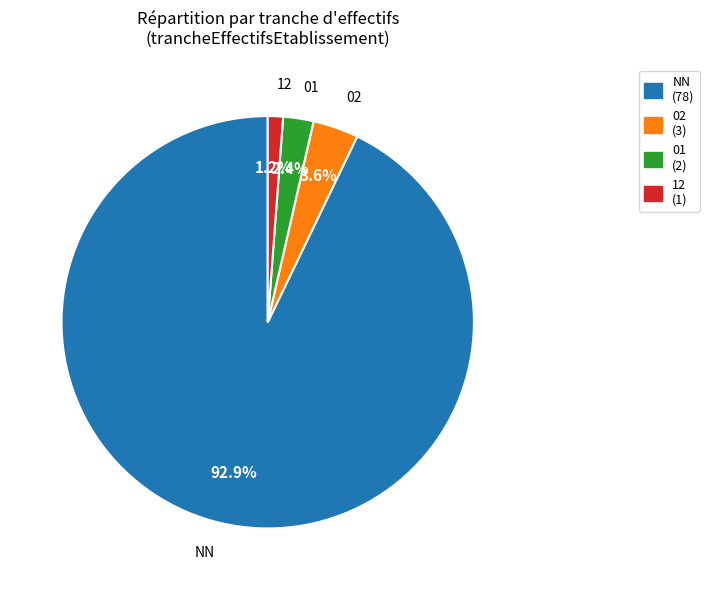

Rank the categories by value from lowest to highest.

12, 01, 02, NN